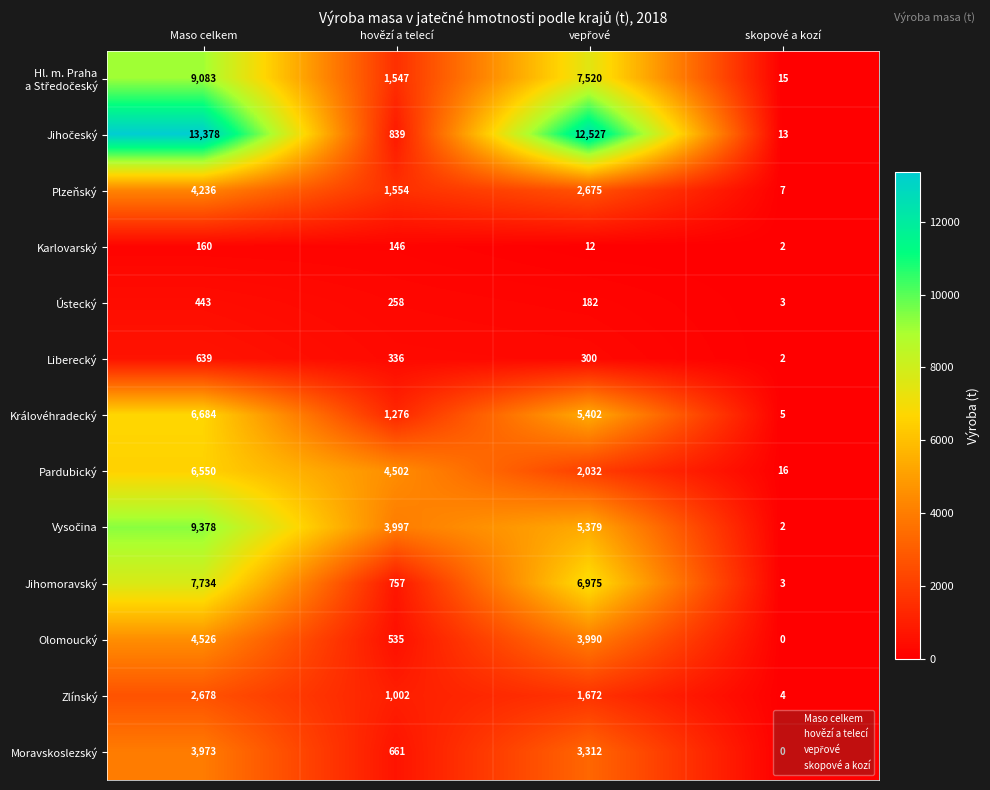

The value of Moravskoslezský at Maso celkem is 1987. True or false?

False